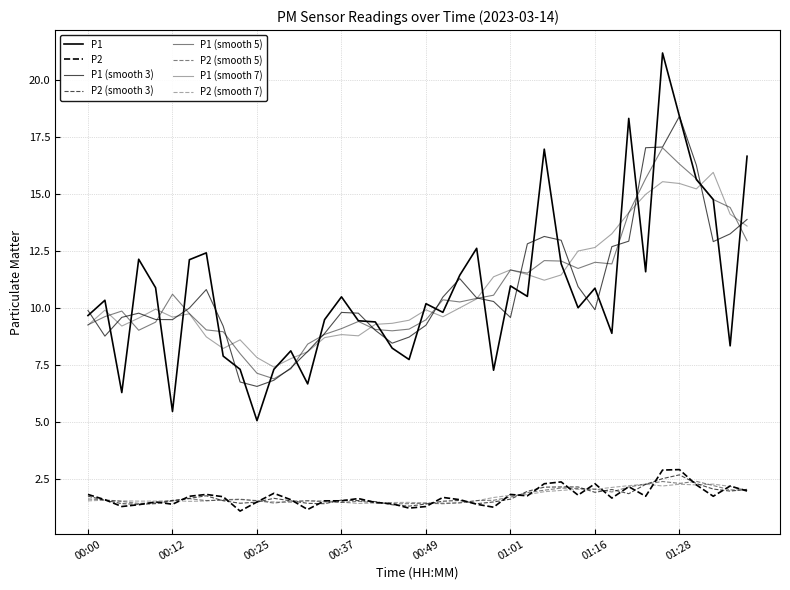

Is this an area chart (filled region under the line)?

No